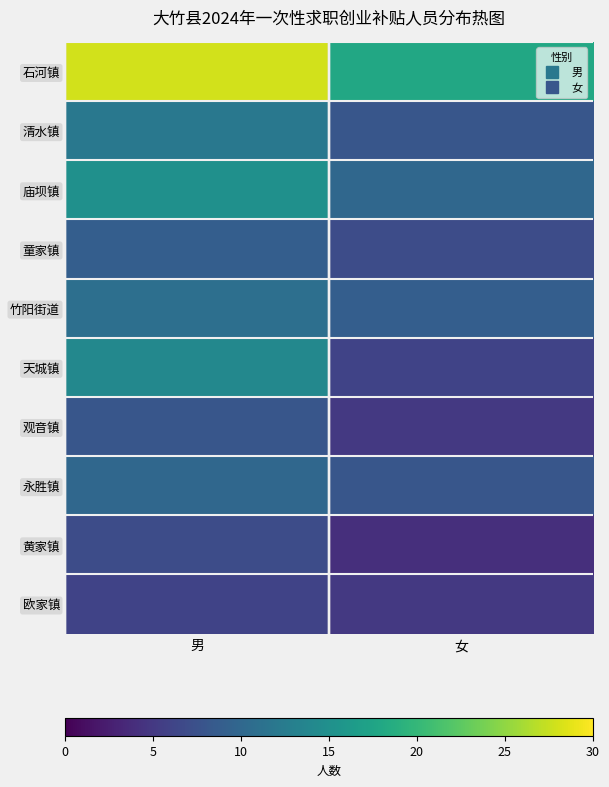

At which category does the chart reach its peak across all series?

男